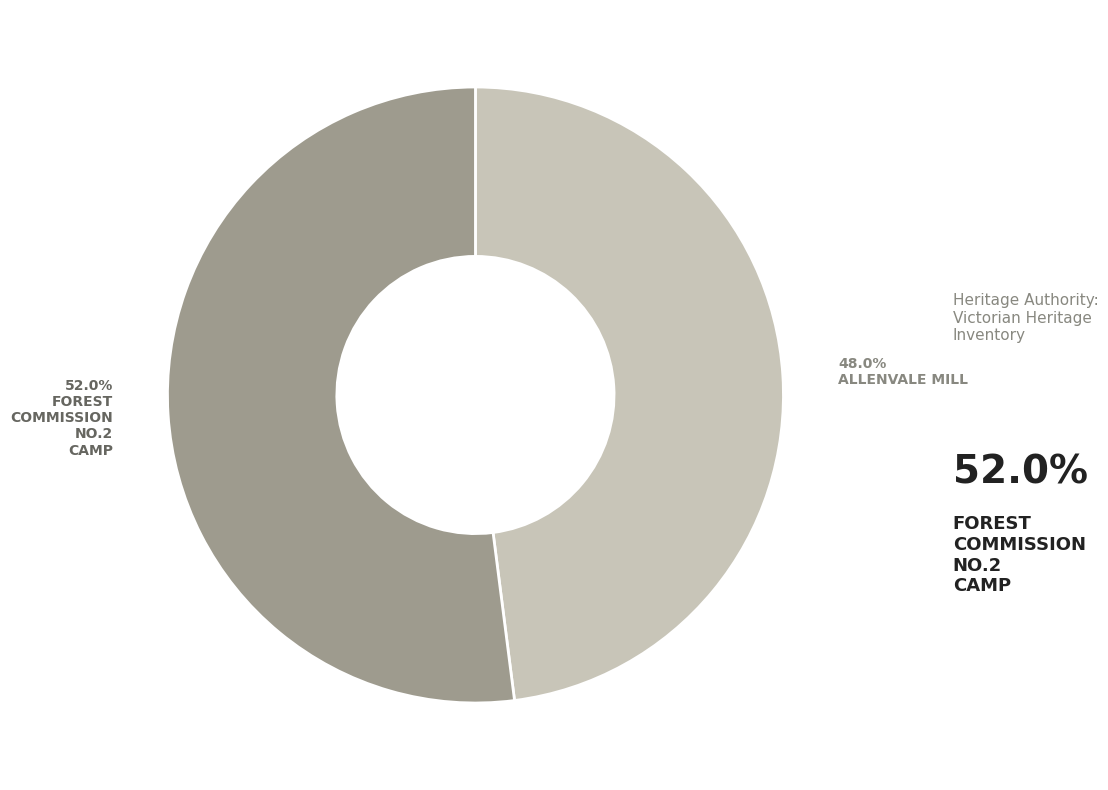

Does any single category account for the majority?

Yes